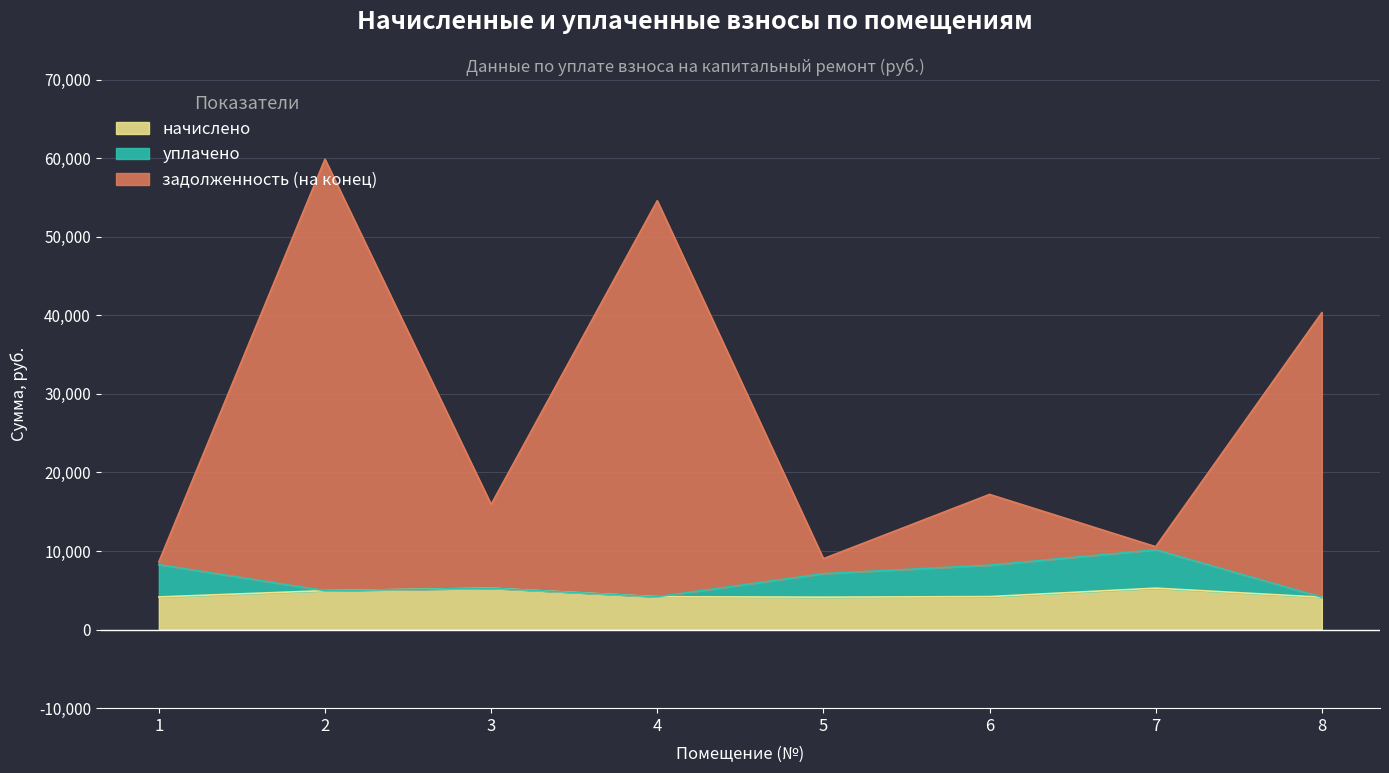

What is the value of the задолженность (на конец) point at the 8th from the left?

40327.4